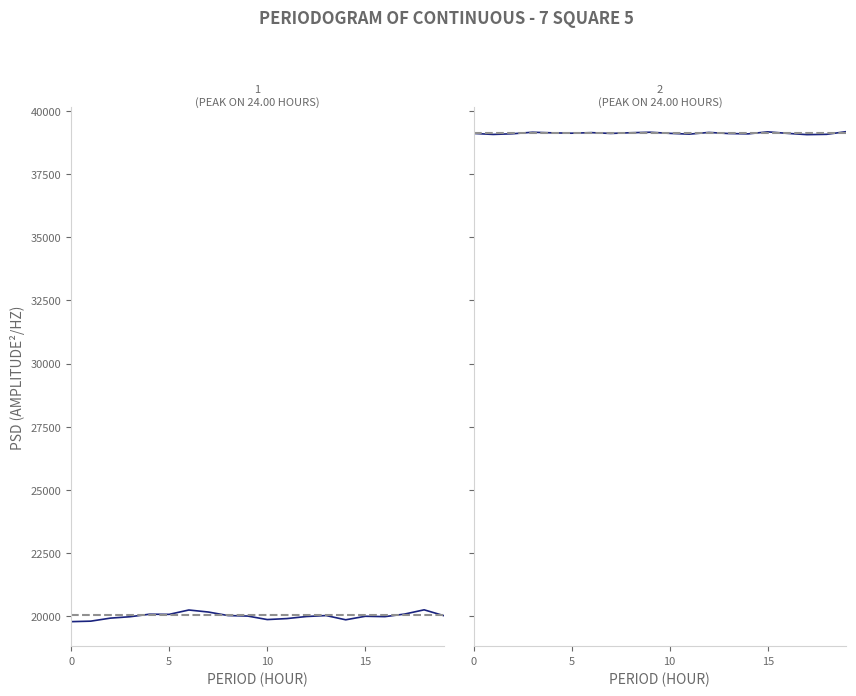

The col_516 series shows 14259 at 10. True or false?

False